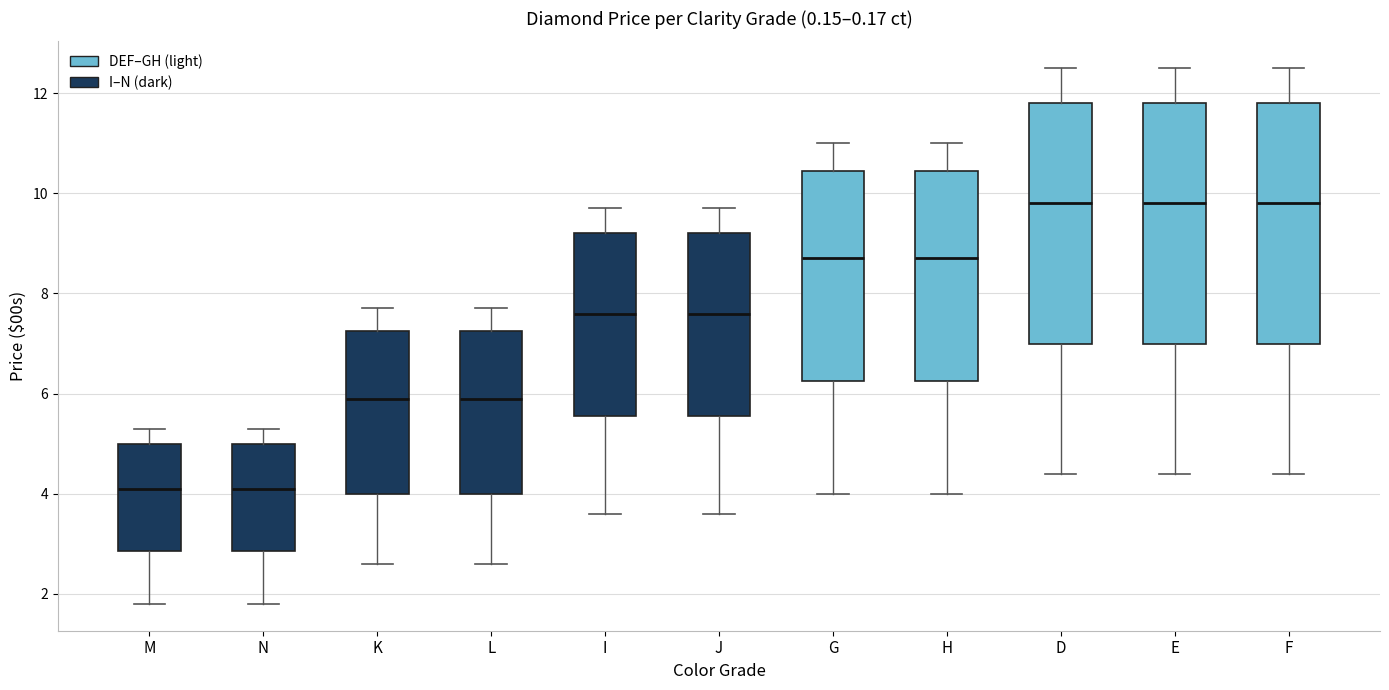

Reading left to right, transcribe this box plot: for each box, give where its median line is, the range the box spans, and where its two whiskers end, as read against the y-axis. The values are not printed on the chart, so give them approximately, as read against the axis.

M: median 4.2, box 2.8 to 5.0, whiskers 1.8 to 5.4
N: median 4.2, box 2.8 to 5.0, whiskers 1.8 to 5.4
K: median 6.0, box 4.0 to 7.2, whiskers 2.6 to 7.8
L: median 6.0, box 4.0 to 7.2, whiskers 2.6 to 7.8
I: median 7.6, box 5.6 to 9.2, whiskers 3.6 to 9.8
J: median 7.6, box 5.6 to 9.2, whiskers 3.6 to 9.8
G: median 8.8, box 6.2 to 10.4, whiskers 4.0 to 11.0
H: median 8.8, box 6.2 to 10.4, whiskers 4.0 to 11.0
D: median 9.8, box 7.0 to 11.8, whiskers 4.4 to 12.6
E: median 9.8, box 7.0 to 11.8, whiskers 4.4 to 12.6
F: median 9.8, box 7.0 to 11.8, whiskers 4.4 to 12.6